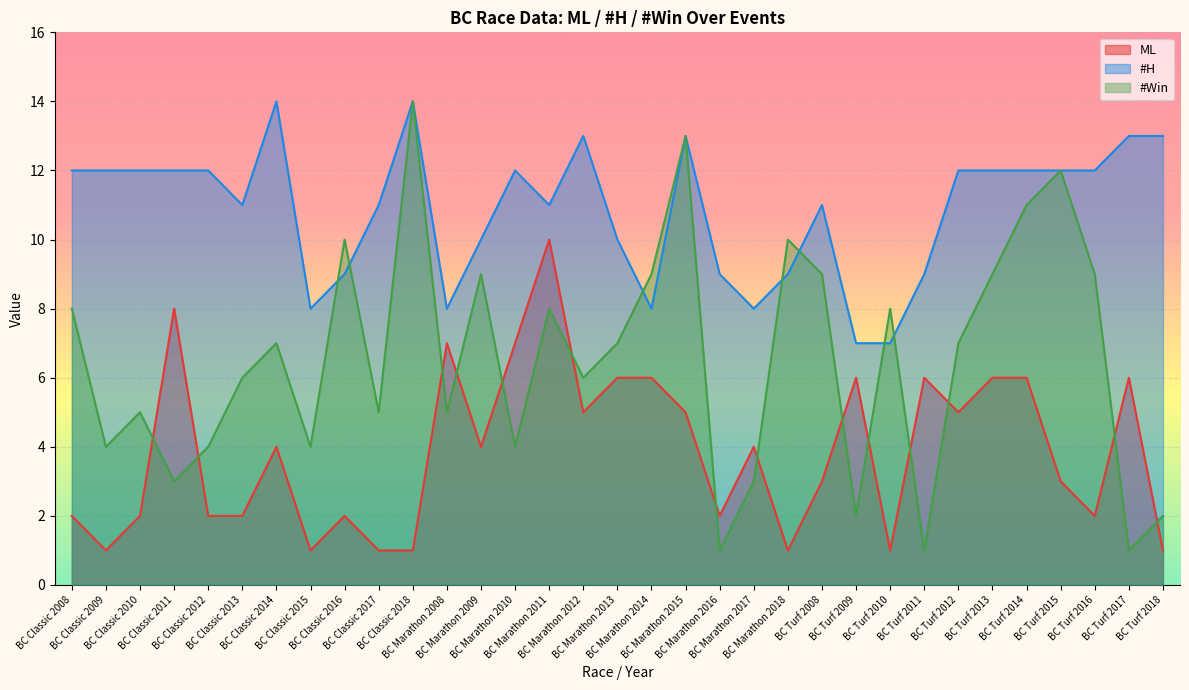

List the labels in order of #Win value, smallest first.

BC Marathon 2016, BC Turf 2011, BC Turf 2017, BC Turf 2009, BC Turf 2018, BC Classic 2011, BC Marathon 2017, BC Classic 2009, BC Classic 2012, BC Classic 2015, BC Marathon 2010, BC Classic 2010, BC Classic 2017, BC Marathon 2008, BC Classic 2013, BC Marathon 2012, BC Classic 2014, BC Marathon 2013, BC Turf 2012, BC Classic 2008, BC Marathon 2011, BC Turf 2010, BC Marathon 2009, BC Marathon 2014, BC Turf 2008, BC Turf 2013, BC Turf 2016, BC Classic 2016, BC Marathon 2018, BC Turf 2014, BC Turf 2015, BC Marathon 2015, BC Classic 2018